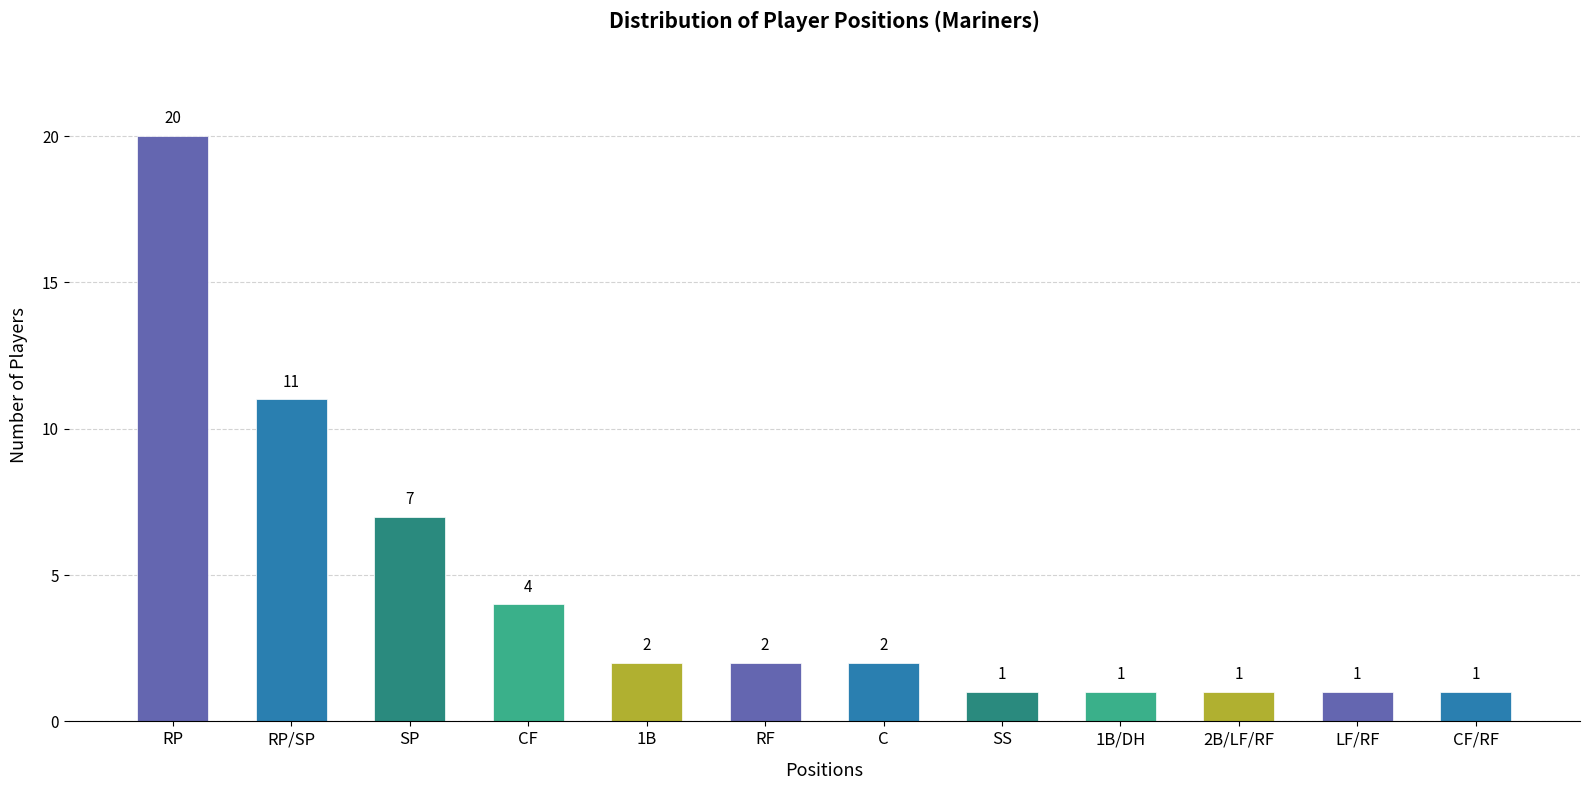

Reading left to right, extract all data points from this chart.

RP=20	RP/SP=11	SP=7	CF=4	1B=2	RF=2	C=2	SS=1	1B/DH=1	2B/LF/RF=1	LF/RF=1	CF/RF=1